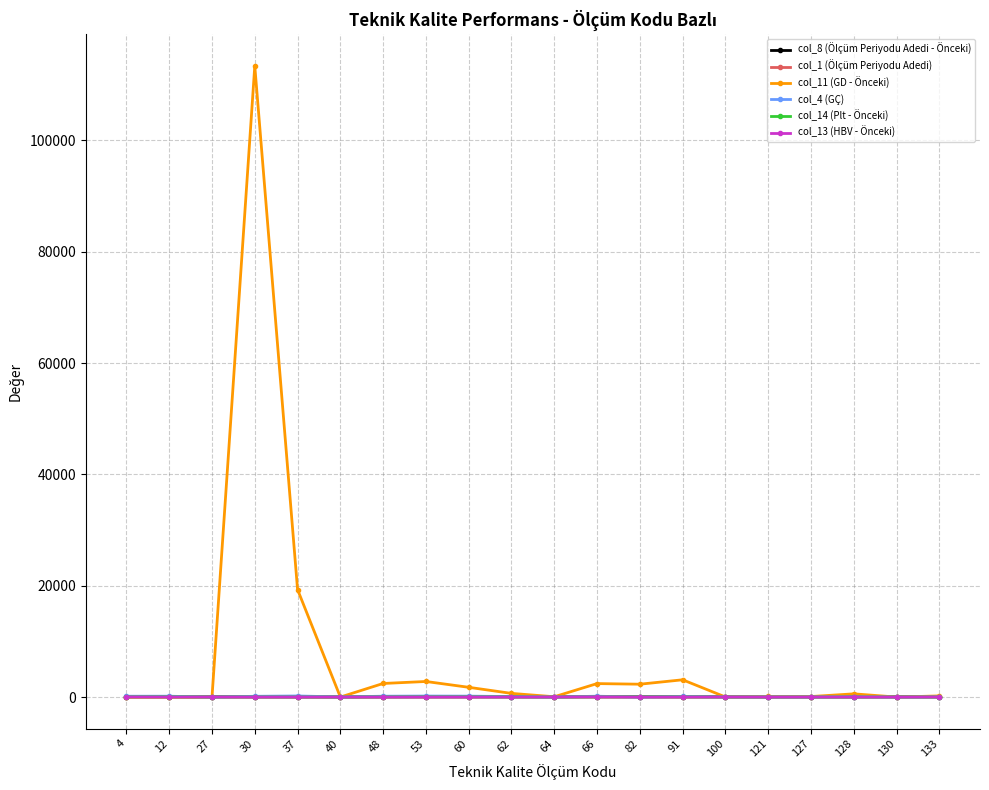

Which series has the largest total across all categories?

col_11 (GD - Önceki)